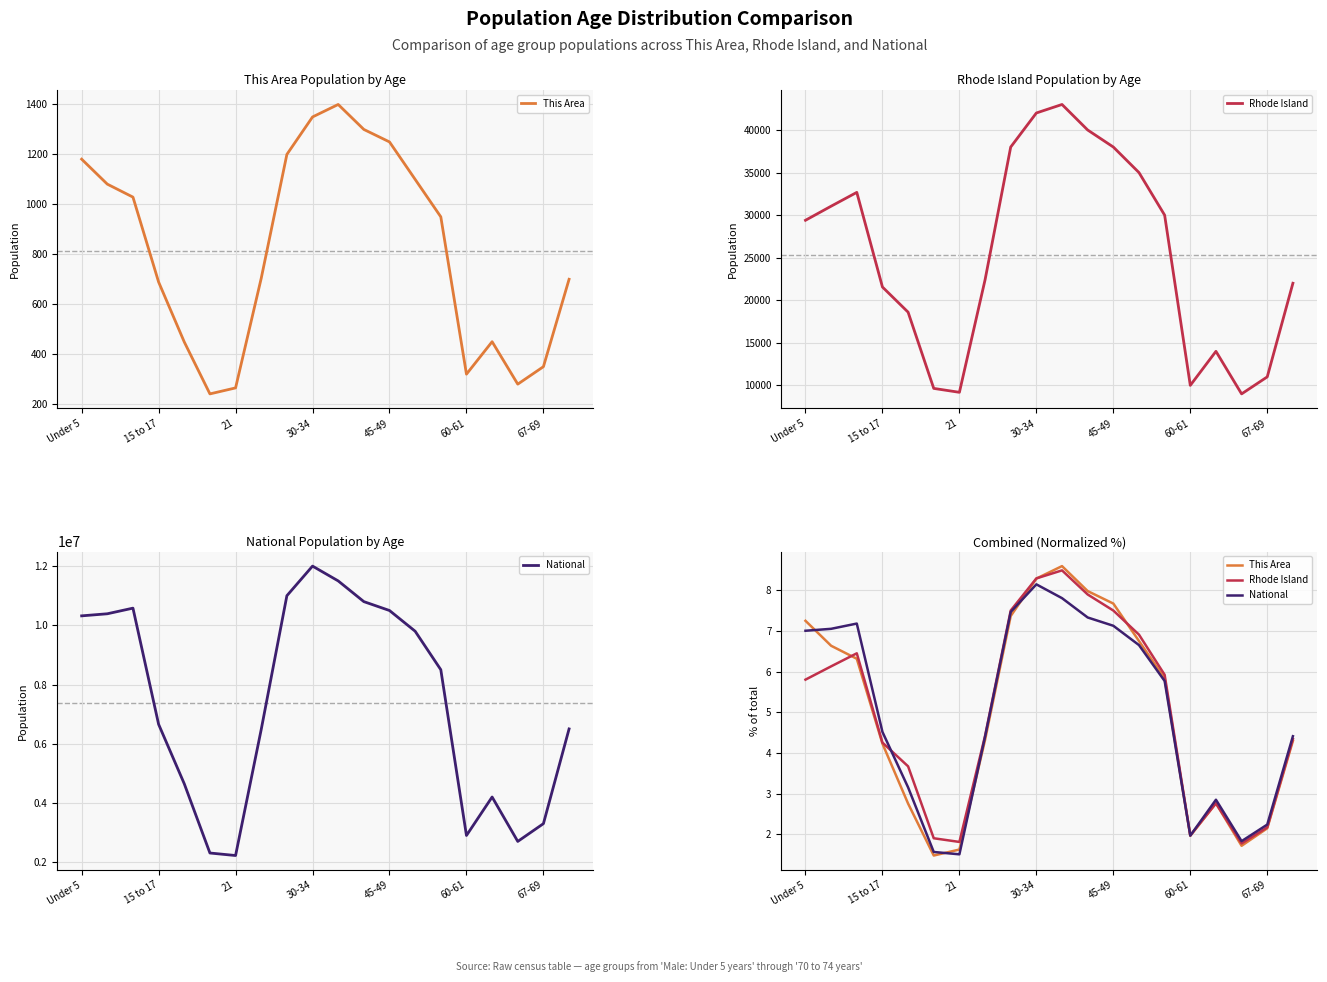

What position from the left is 15 to 17?

4